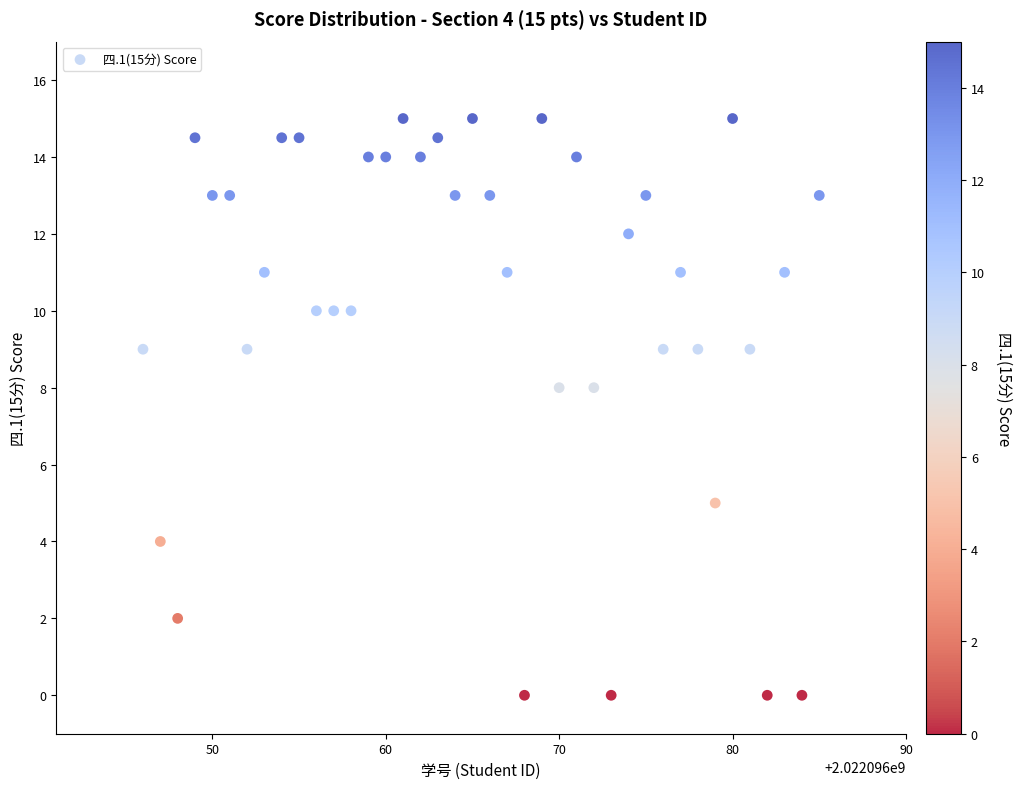

What is the range of Y values (max minus min)?

15.0